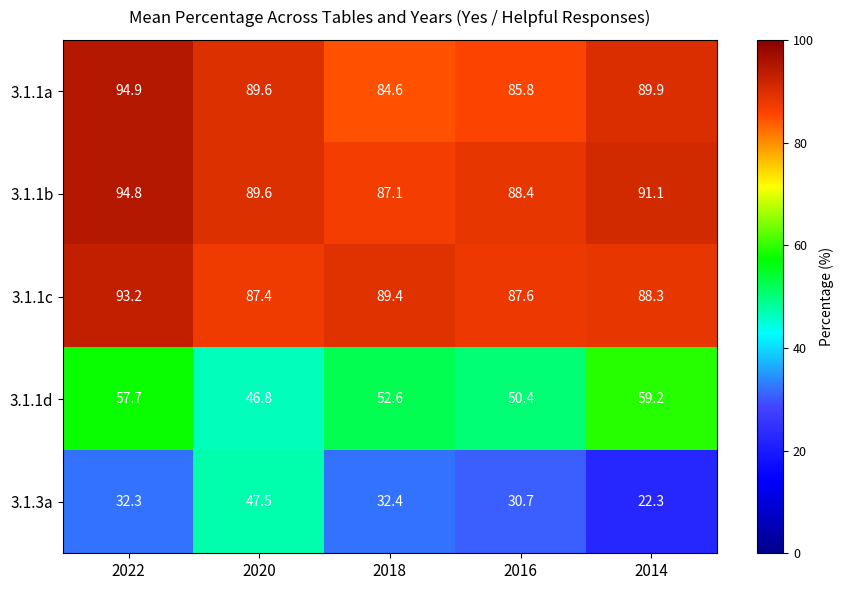

Read the 3.1.1b value at 2020.

89.6